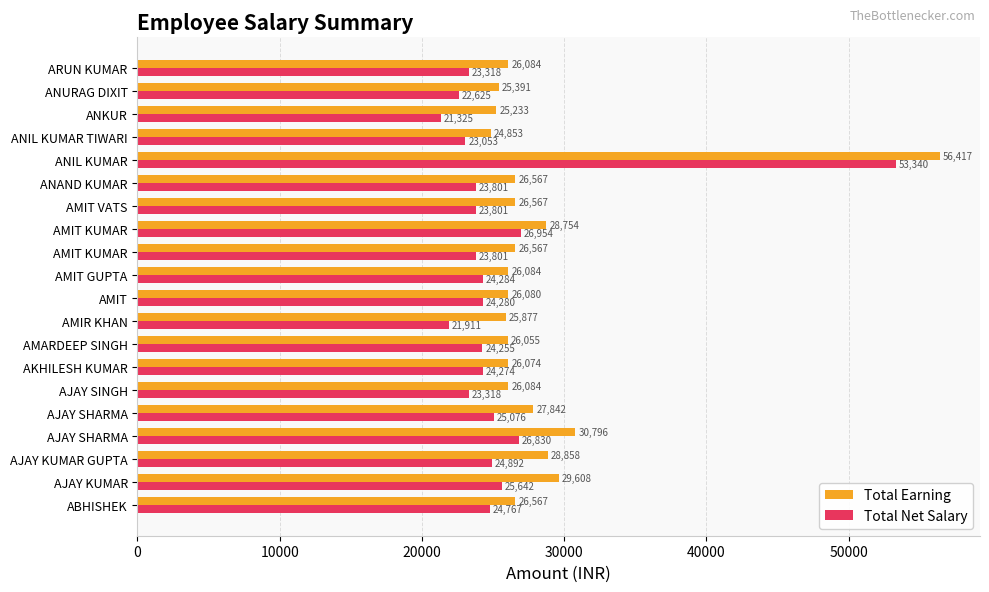

How many distinct data groups are displayed?

2